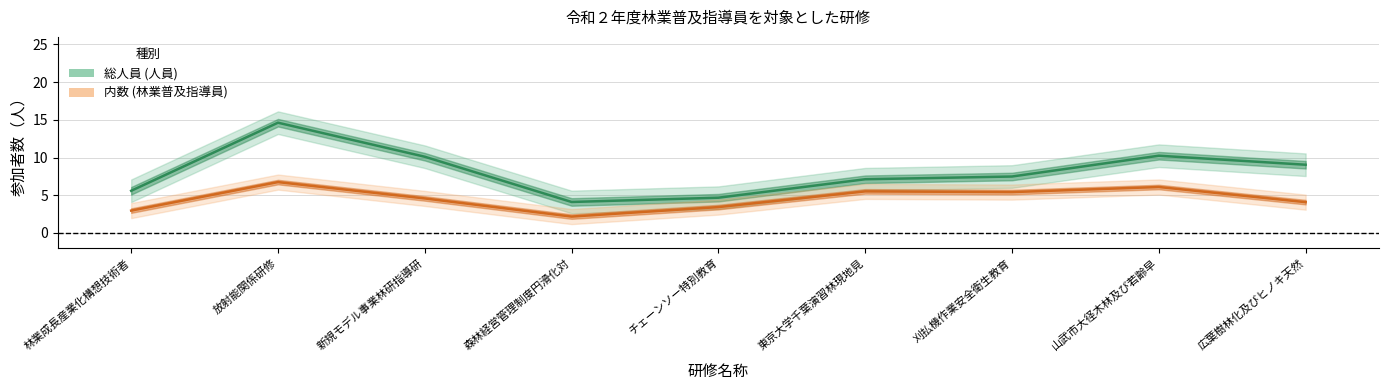

Rank the series by their average value, from highest to lowest.

総人員 (人員), 内数 (林業普及指導員)